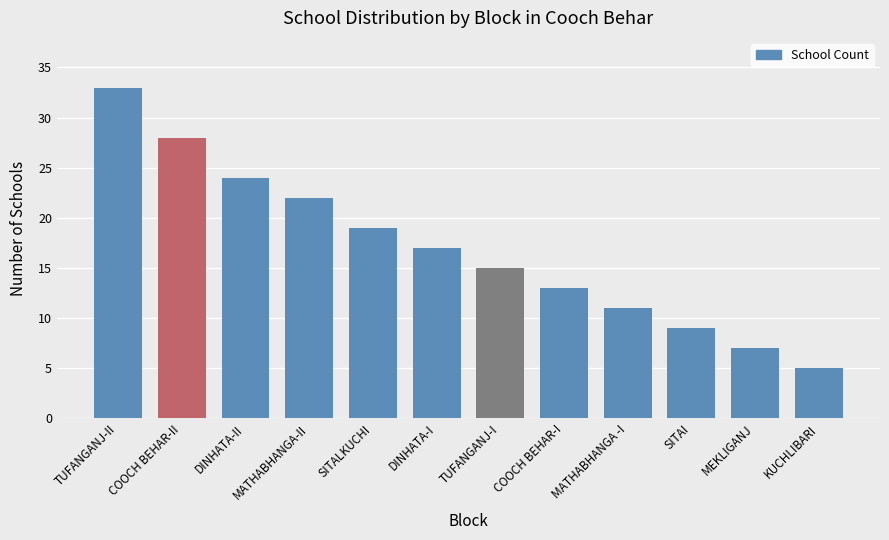

Reading left to right, what are all the values shown in this chart?

TUFANGANJ-II=33	COOCH BEHAR-II=28	DINHATA-II=24	MATHABHANGA-II=22	SITALKUCHI=19	DINHATA-I=17	TUFANGANJ-I=15	COOCH BEHAR-I=13	MATHABHANGA -I=11	SITAI=9	MEKLIGANJ=7	KUCHLIBARI=5